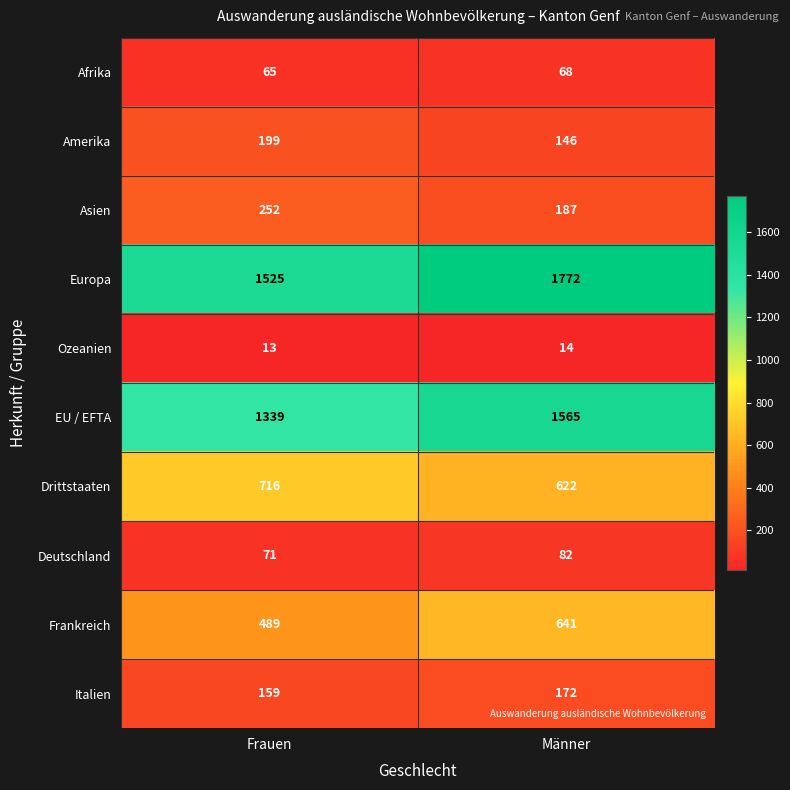

Reading left to right, what are all the values shown in this chart?

Afrika: 65	68
Amerika: 199	146
Asien: 252	187
Europa: 1525	1772
Ozeanien: 13	14
EU / EFTA: 1339	1565
Drittstaaten: 716	622
Deutschland: 71	82
Frankreich: 489	641
Italien: 159	172